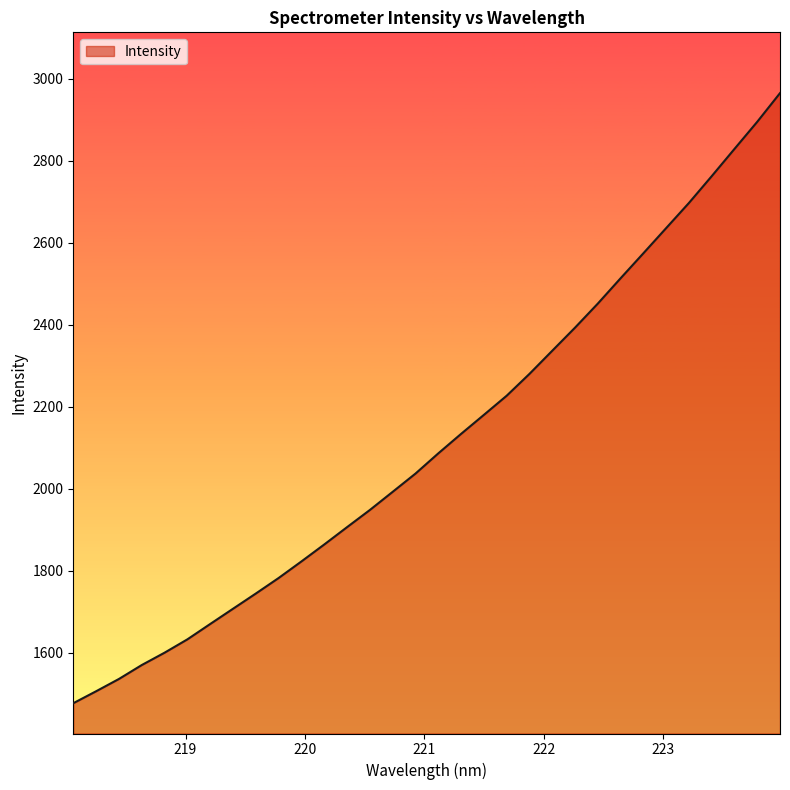

What is the maximum value shown in the chart?

2965.1